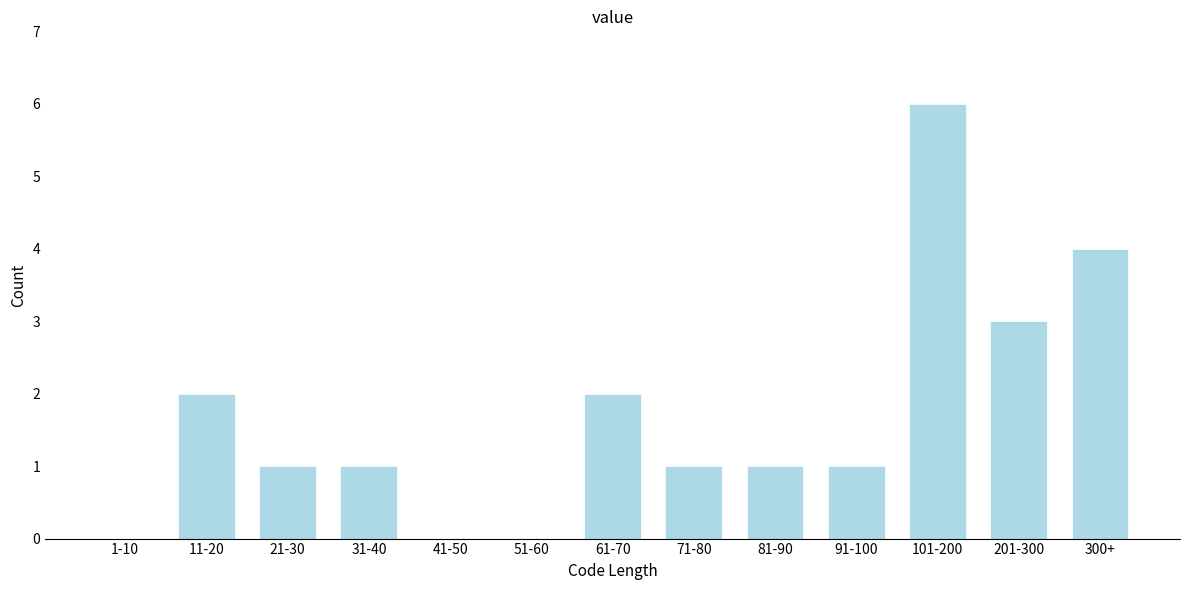

Reading left to right, what are all the values shown in this chart?

1-10=0	11-20=2	21-30=1	31-40=1	41-50=0	51-60=0	61-70=2	71-80=1	81-90=1	91-100=1	101-200=6	201-300=3	300+=4